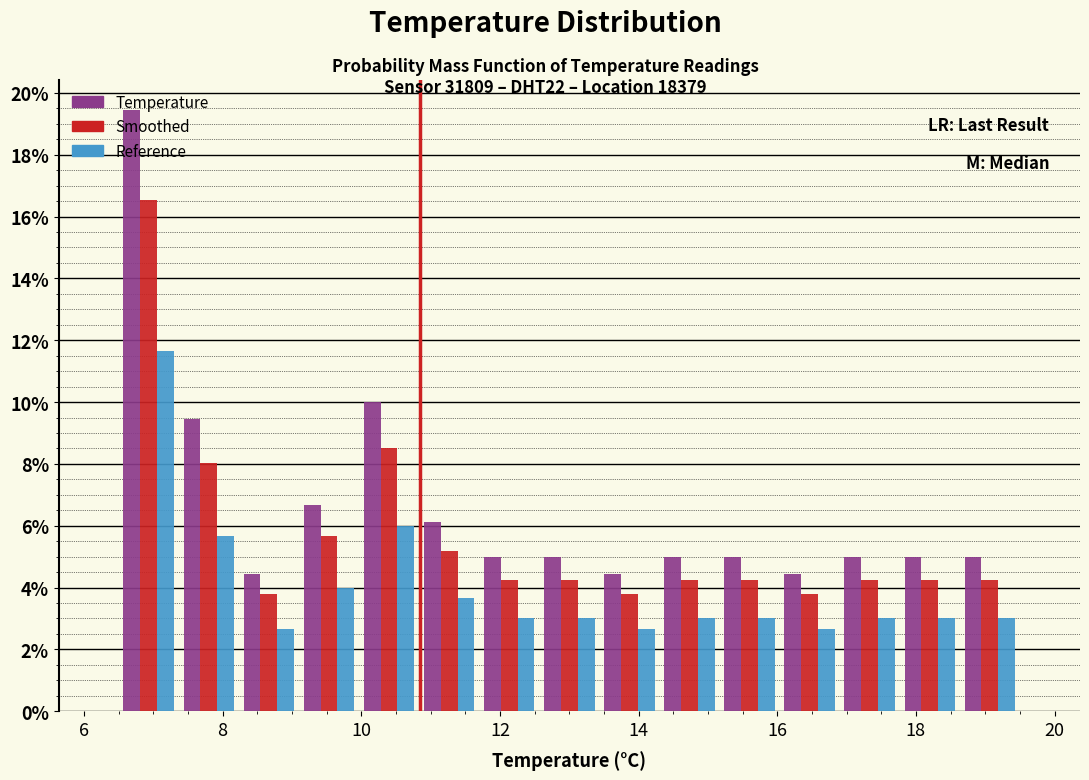

In the Temperature series, which range on the x-axis has the tallest bar?

6.6 to 7.4